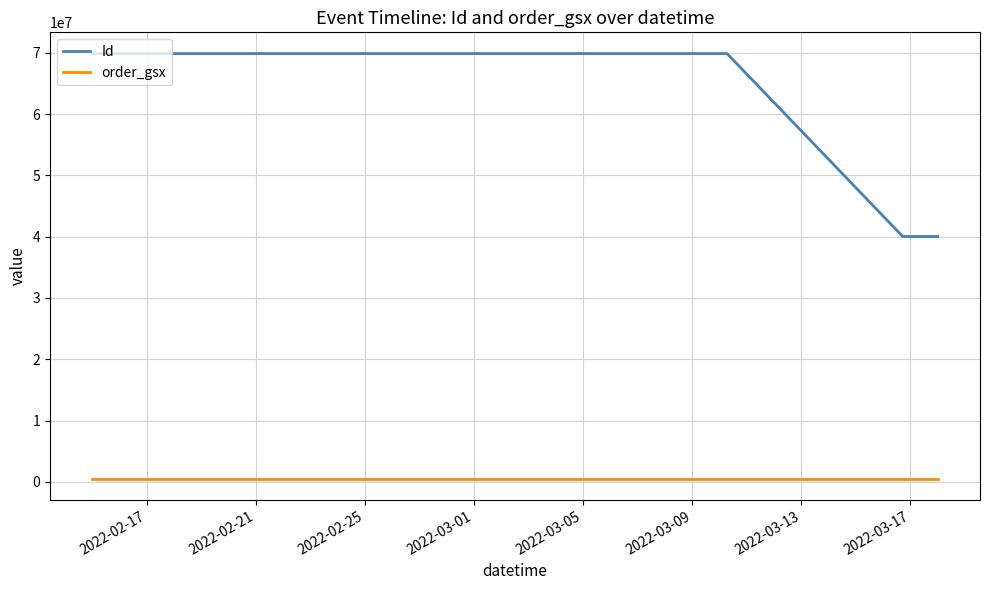

How many categories are shown in the chart?

11